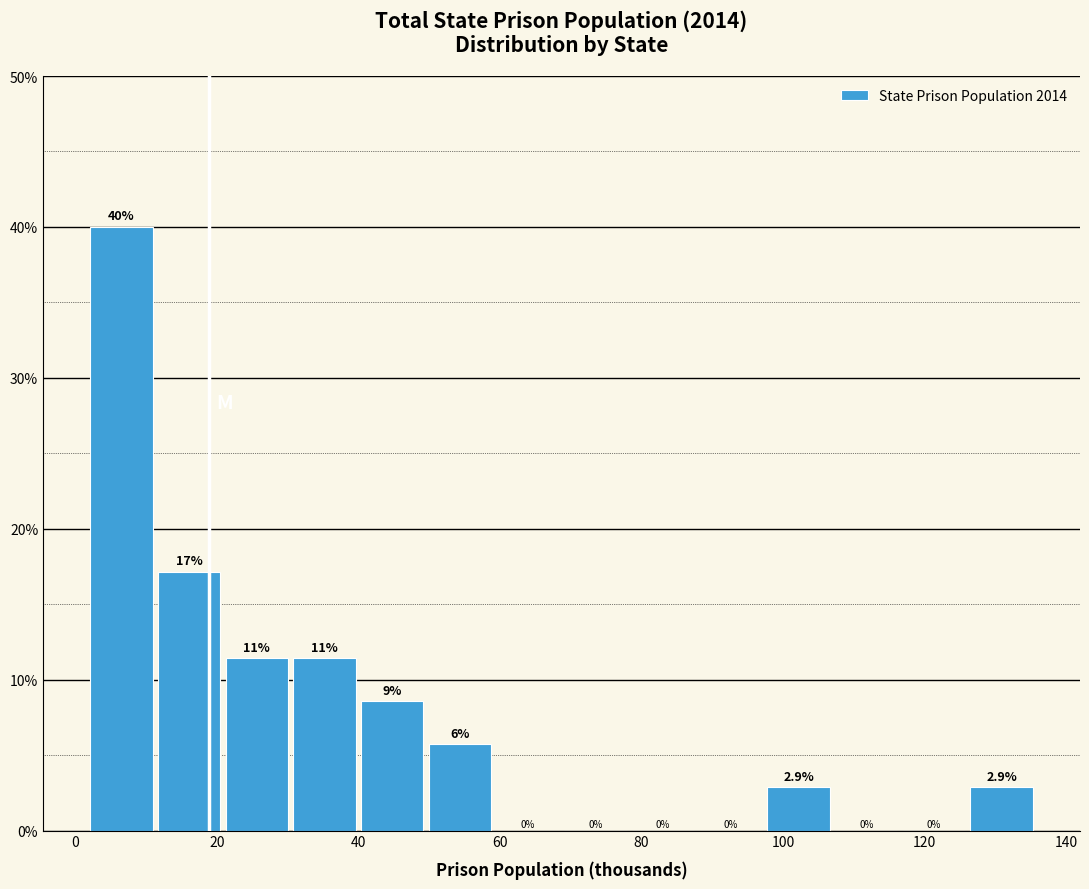

Over which range of the x-axis is the bar tallest?

2 to 12